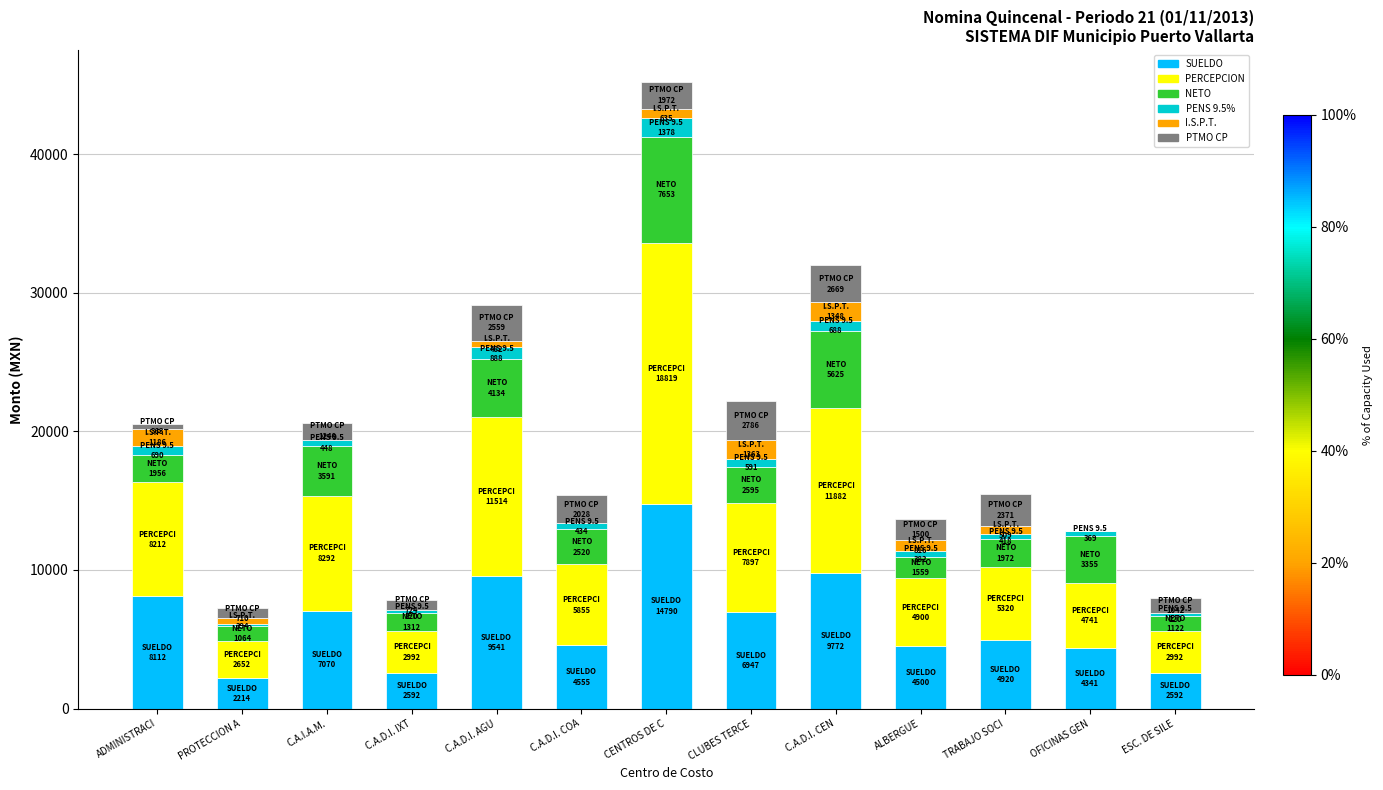

At which category is the sum across all series the highest?

CENTROS DE C